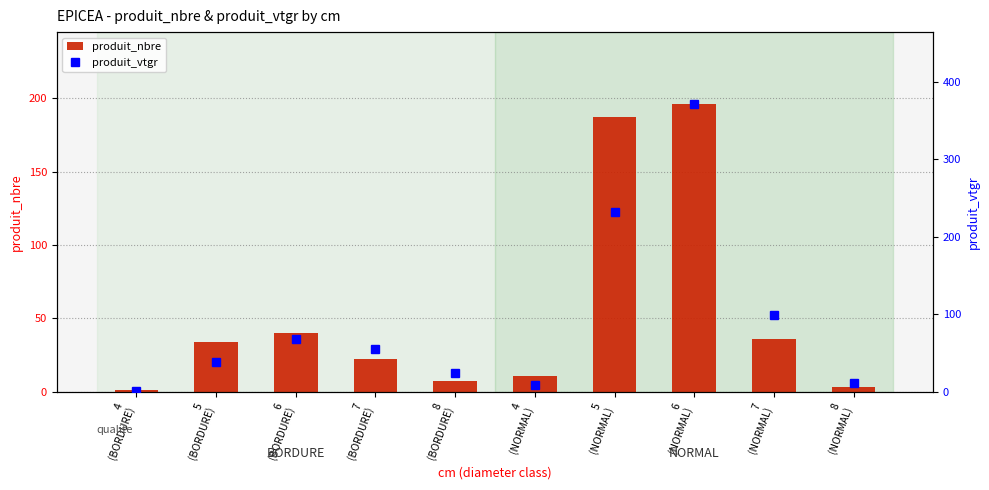

What is the total value across all series at 7
(NORMAL)?

134.5